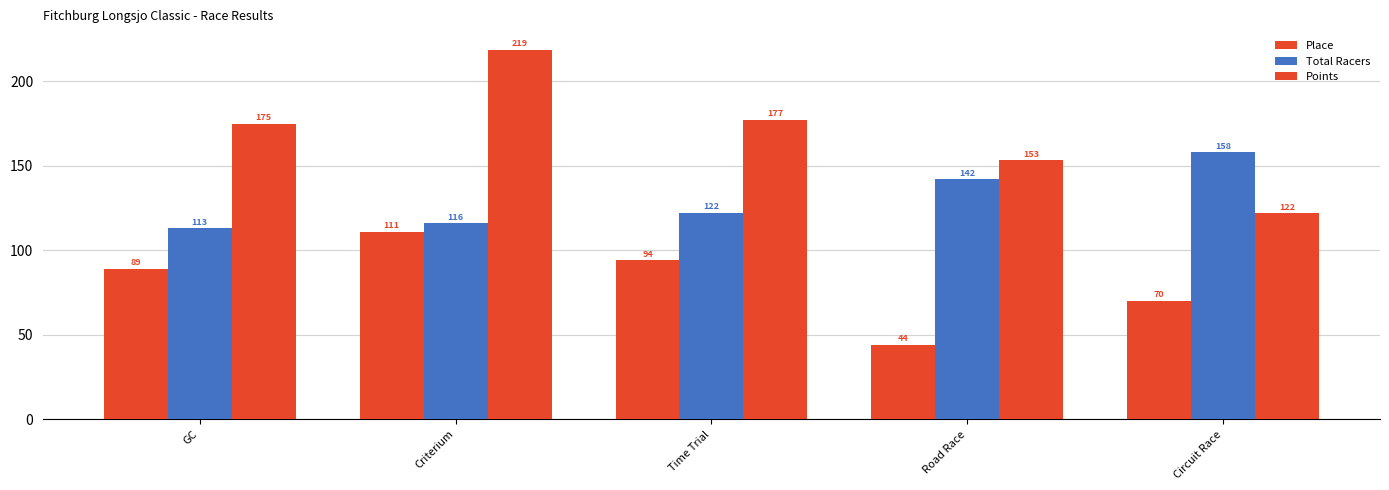

At which category is the sum across all series the highest?

Criterium